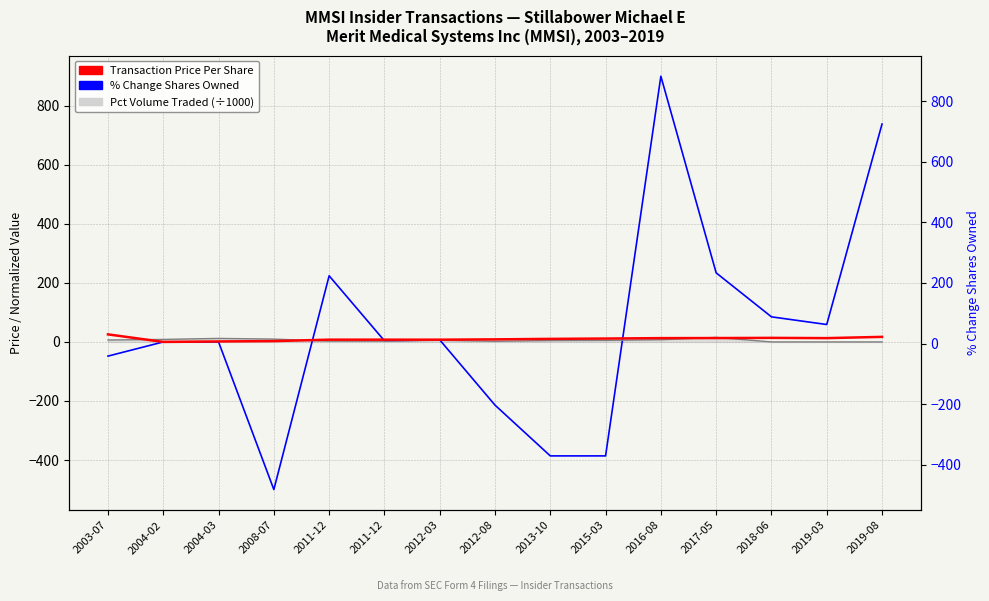

Reading left to right, list all the values displayed in this chart.

Transaction Price Per Share: 25.6	0.0	1.6	2.8	7.7	7.7	7.7	8.7	10.4	11.5	12.9	13.2	13.8	12.9	17.2
% Change Shares Owned: -48.0	0.0	0.0	-500.0	224.0	4.0	7.0	-214.0	-386.0	-386.0	900.0	234.0	85.0	59.0	738.0
Pct Volume Traded (÷1000): 6.6	8.5	12.0	9.7	2.7	2.6	5.7	2.1	4.8	5.4	7.5	15.4	0.0	0.0	0.0